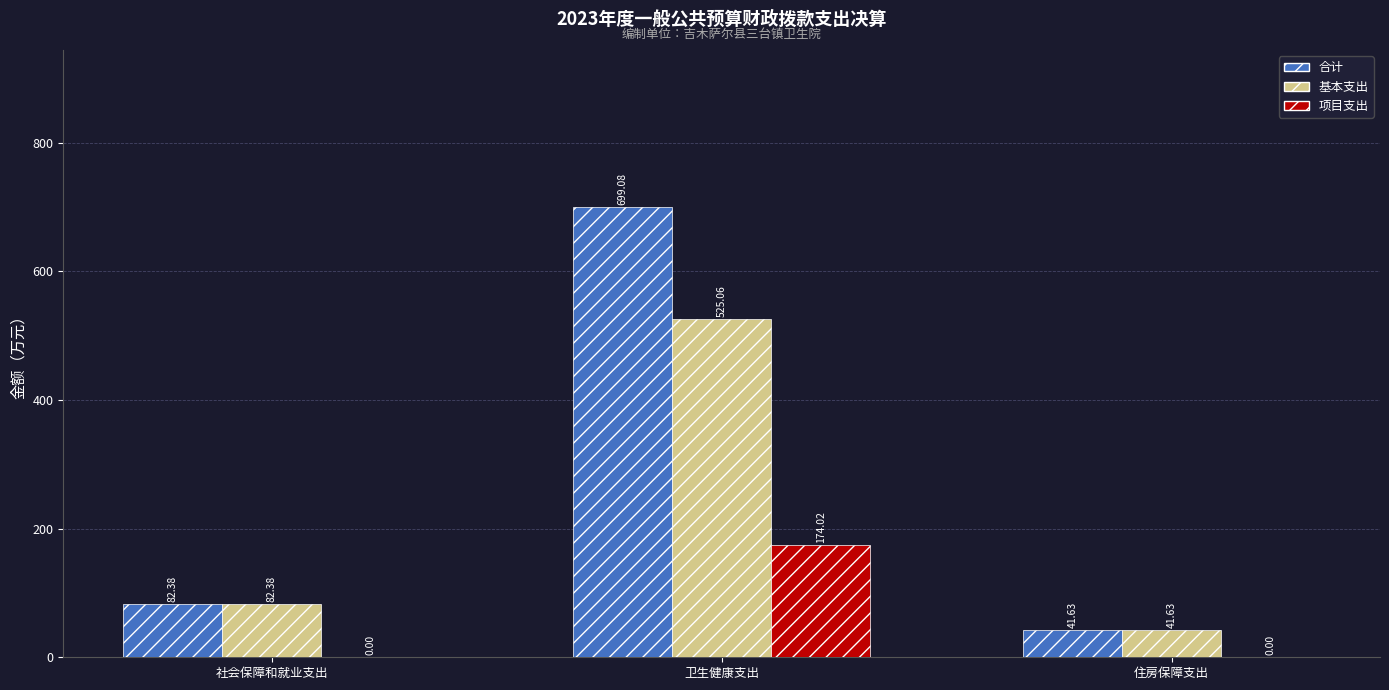

What is the sum of all 项目支出 values?

174.0